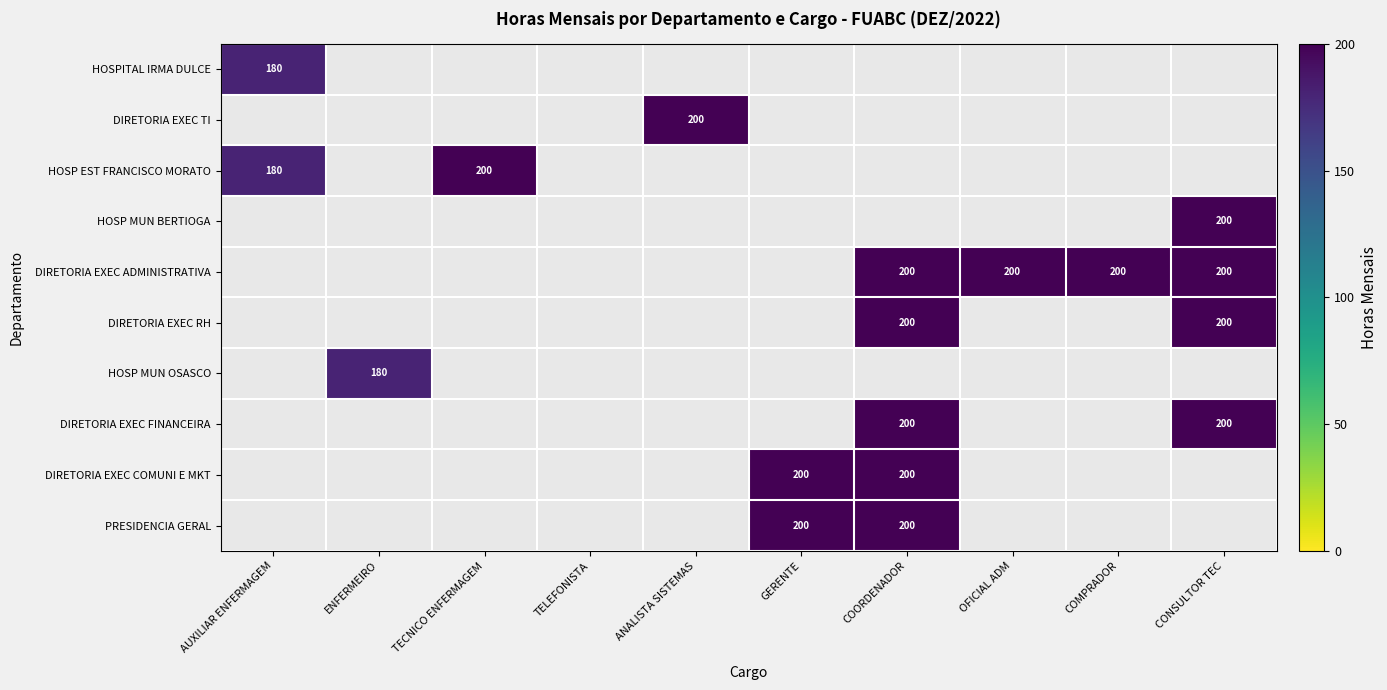

True or false: HOSP EST FRANCISCO MORATO has a value of 315 at TECNICO ENFERMAGEM.

False